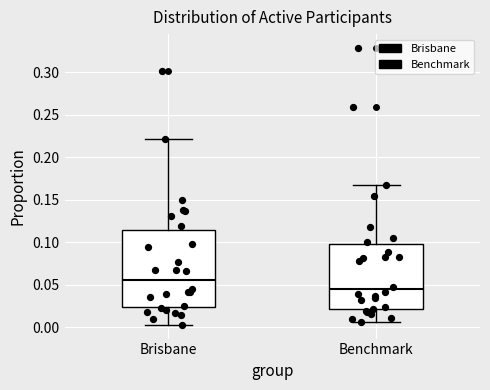

Comparing the boxes themselves (not the whiskers), which one is the tallest?

Brisbane